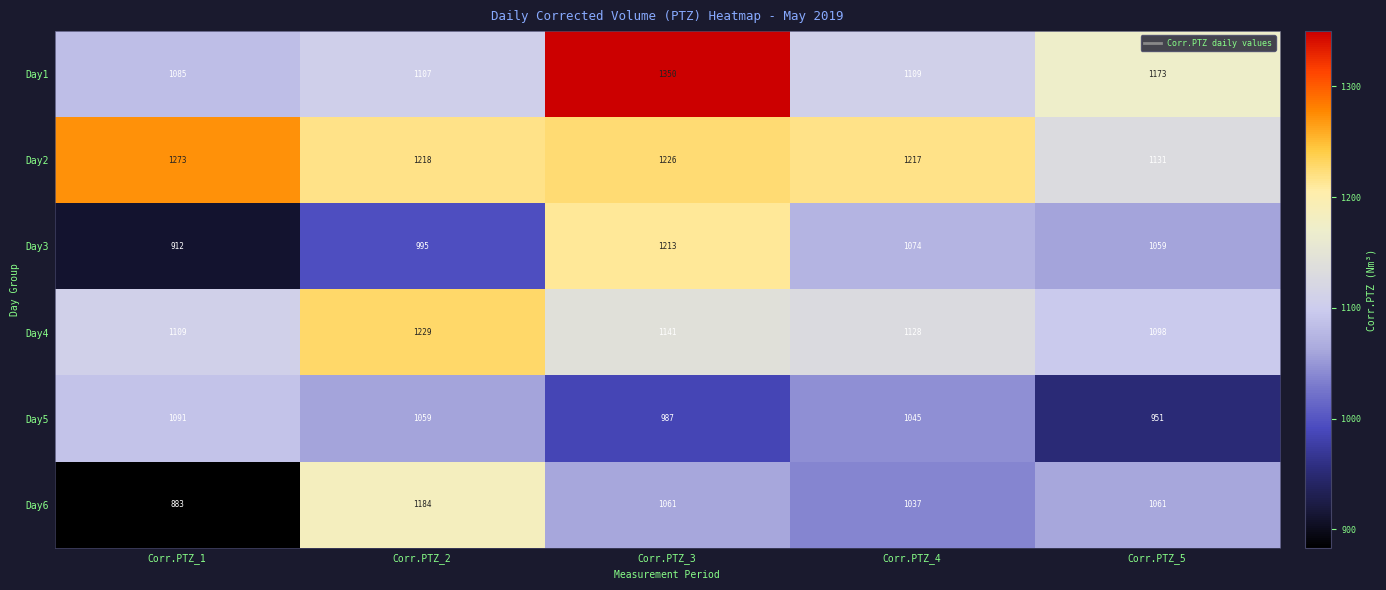

List the series in order of their peak value, lowest first.

Day5, Day6, Day3, Day4, Day2, Day1